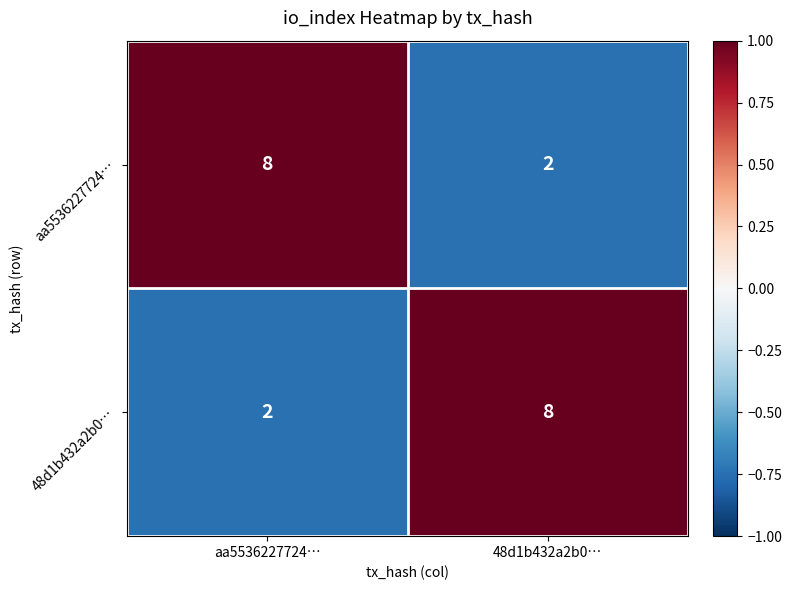

What is the difference between the maximum and minimum values in the aa5536227724… series?

6